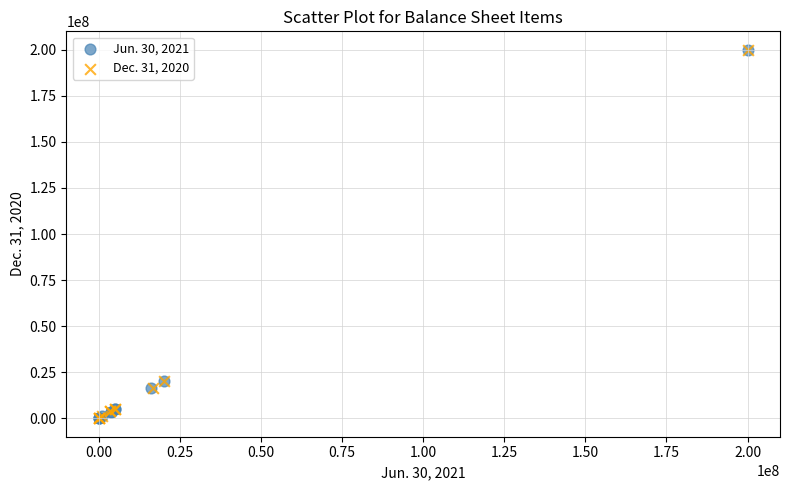

What are all the series names shown in the legend?

Jun. 30, 2021, Dec. 31, 2020